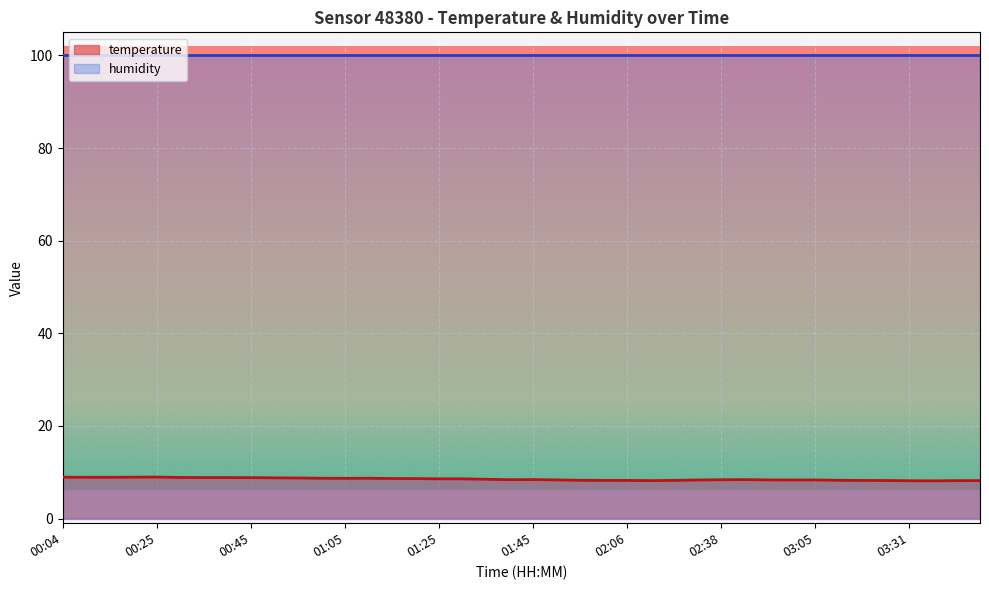

Rank the categories by value from highest to lowest.

00:25, 00:04, 00:20, 00:09, 00:14, 00:30, 00:35, 00:40, 00:45, 00:50, 00:55, 01:00, 01:10, 01:05, 01:15, 01:20, 01:25, 01:30, 01:35, 01:45, 02:43, 01:40, 02:38, 01:50, 02:54, 02:22, 02:59, 03:05, 01:55, 03:15, 02:01, 02:17, 02:06, 03:21, 03:26, 02:11, 03:47, 03:41, 03:31, 03:36